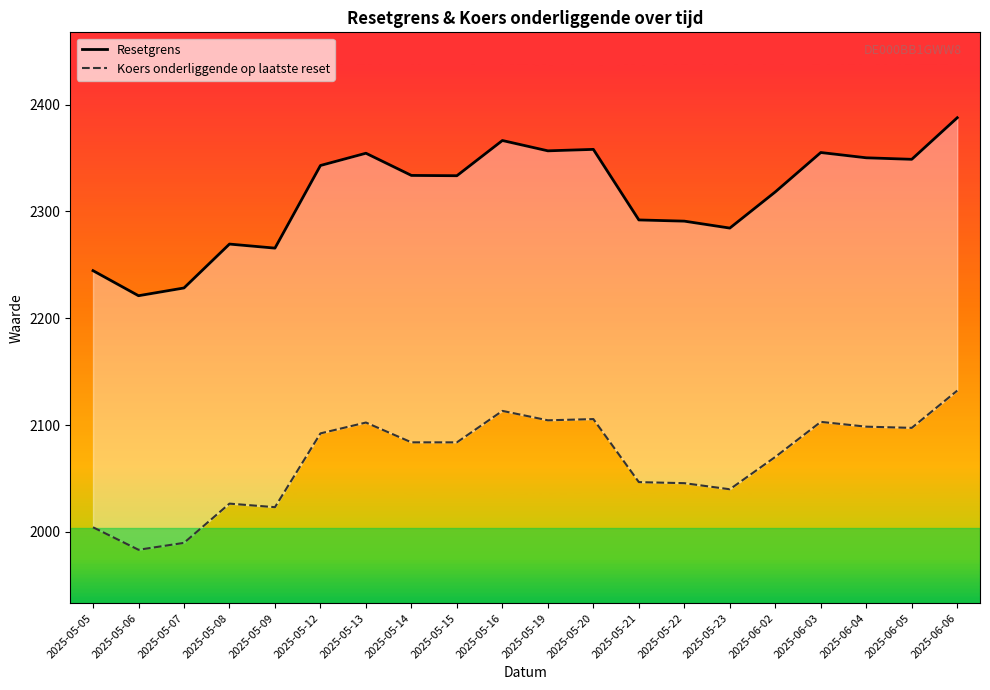

What is the label of the 17th point from the right?

2025-05-08